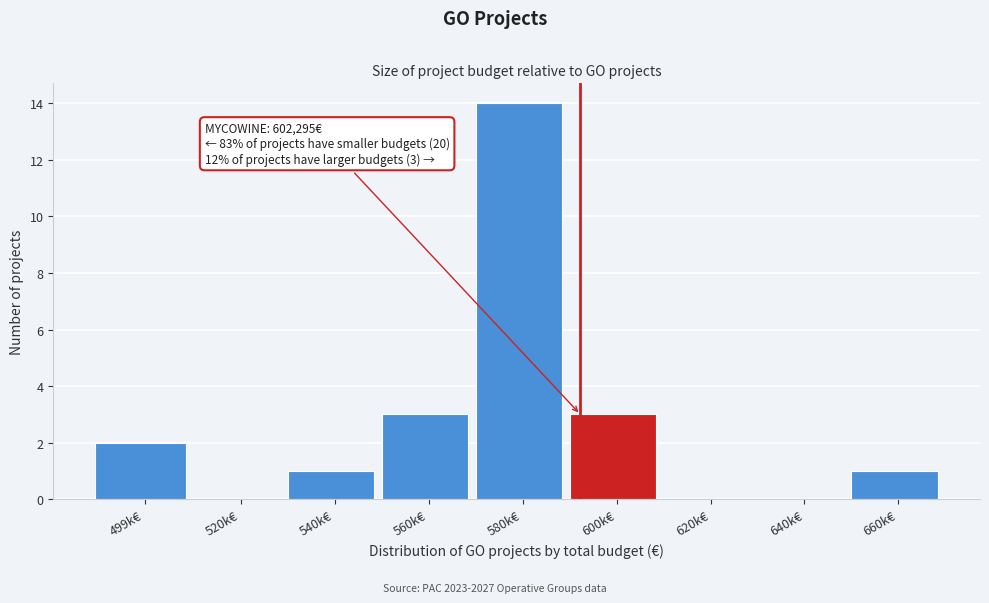

Reading right to left, extract all data points from this chart.

660k€=1	640k€=0	620k€=0	600k€=3	580k€=14	560k€=3	540k€=1	520k€=0	499k€=2